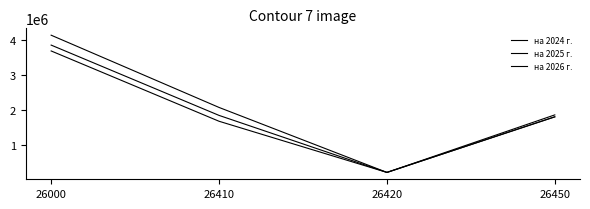

At 26000, list the series in order from smallest to largest.

на 2025 г., на 2026 г., на 2024 г.